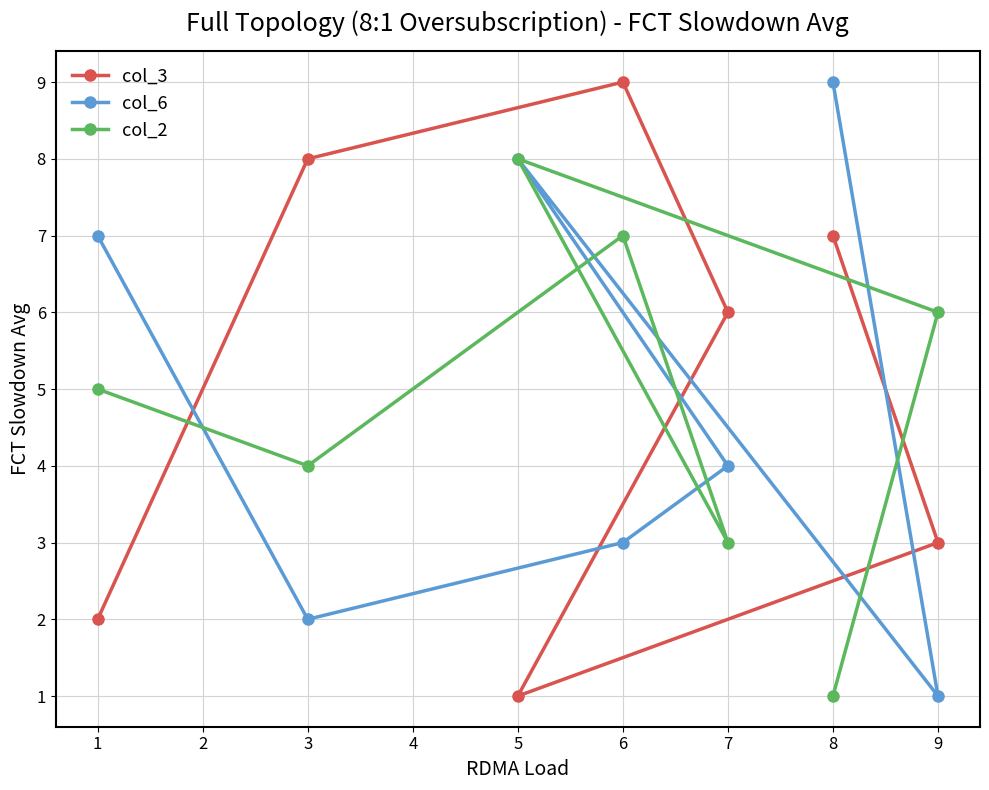

How many values in the col_3 series are below 6?

3